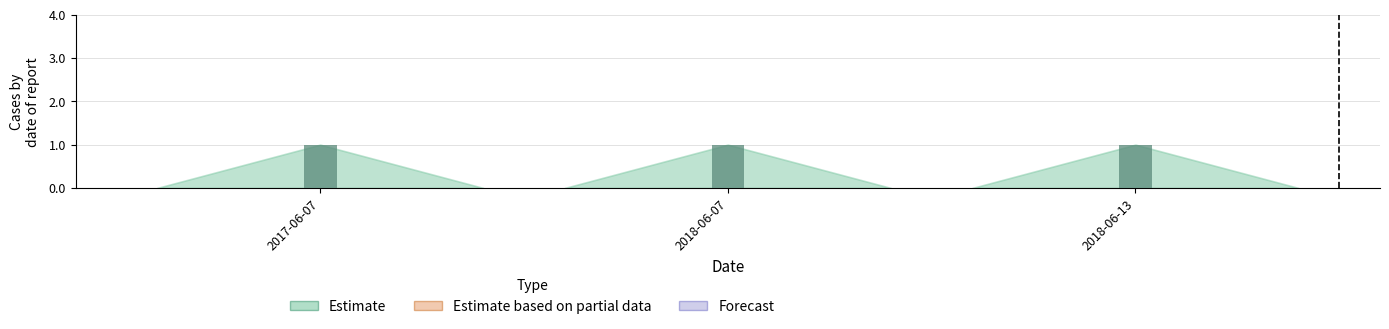

Are the bars grouped side by side (vs. stacked)?

Yes